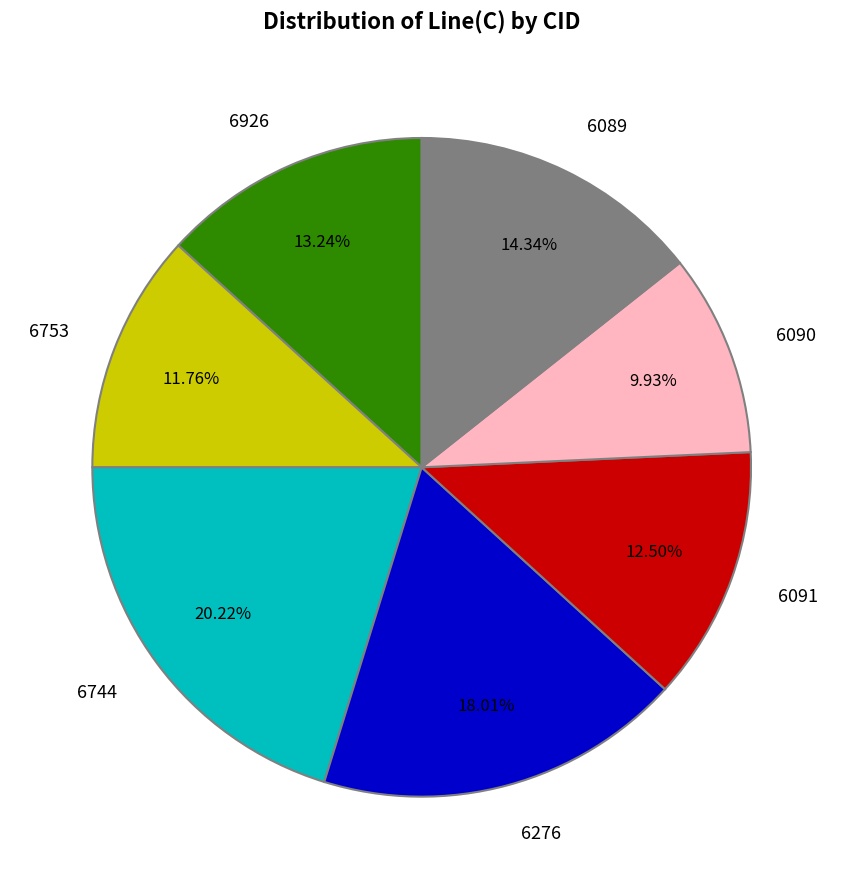

Which slice is the largest?

6744